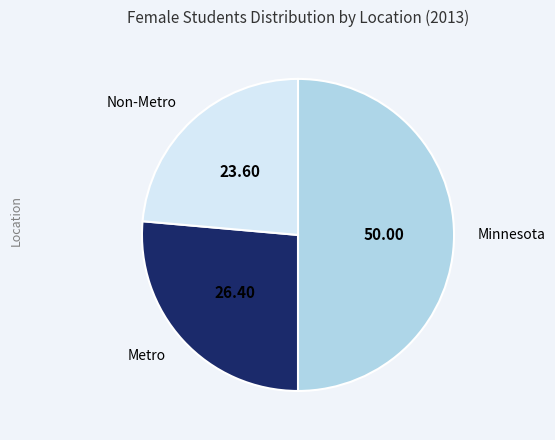

What is the largest slice in the pie chart?

Minnesota